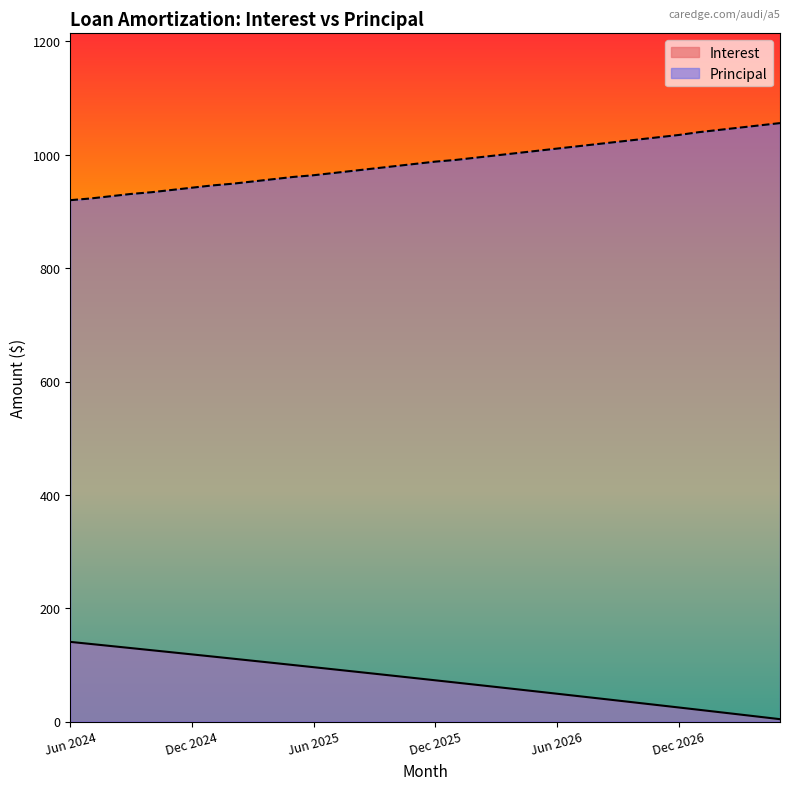

True or false: Principal and Interest intersect in this chart.

False